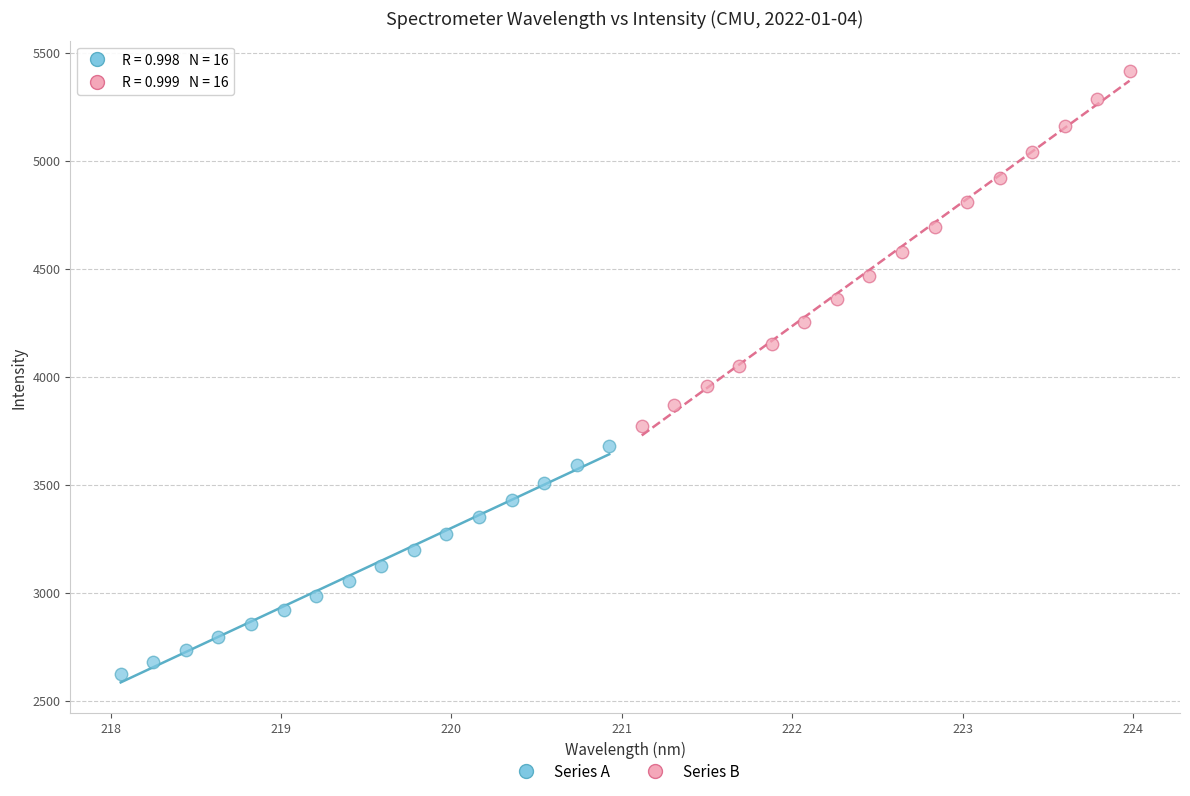

Which series contains the highest Y value?

Series B